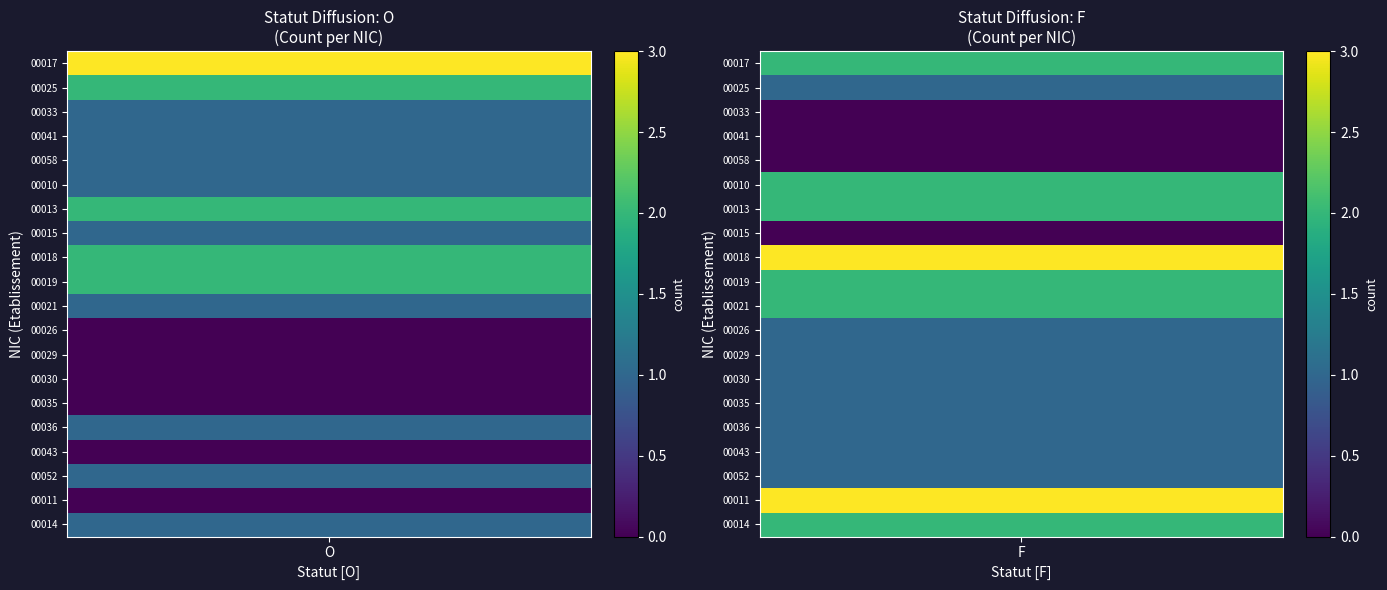

Which series has the widest spread of values?

00011